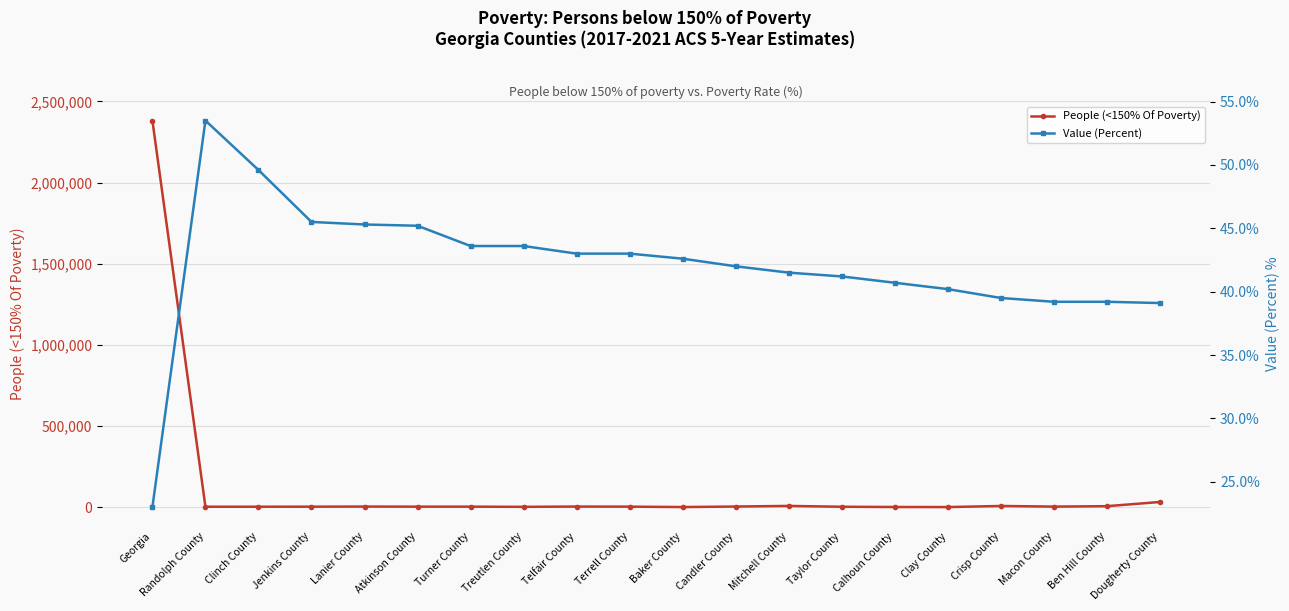

True or false: Value (Percent) has a value of 40.2 at Clay County.

True